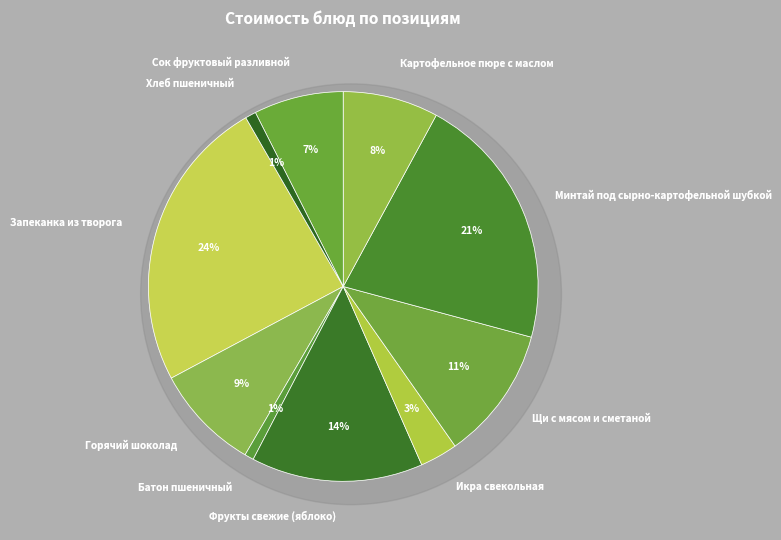

To the nearest percent, what percentage of the pie is Горячий шоколад?

9%